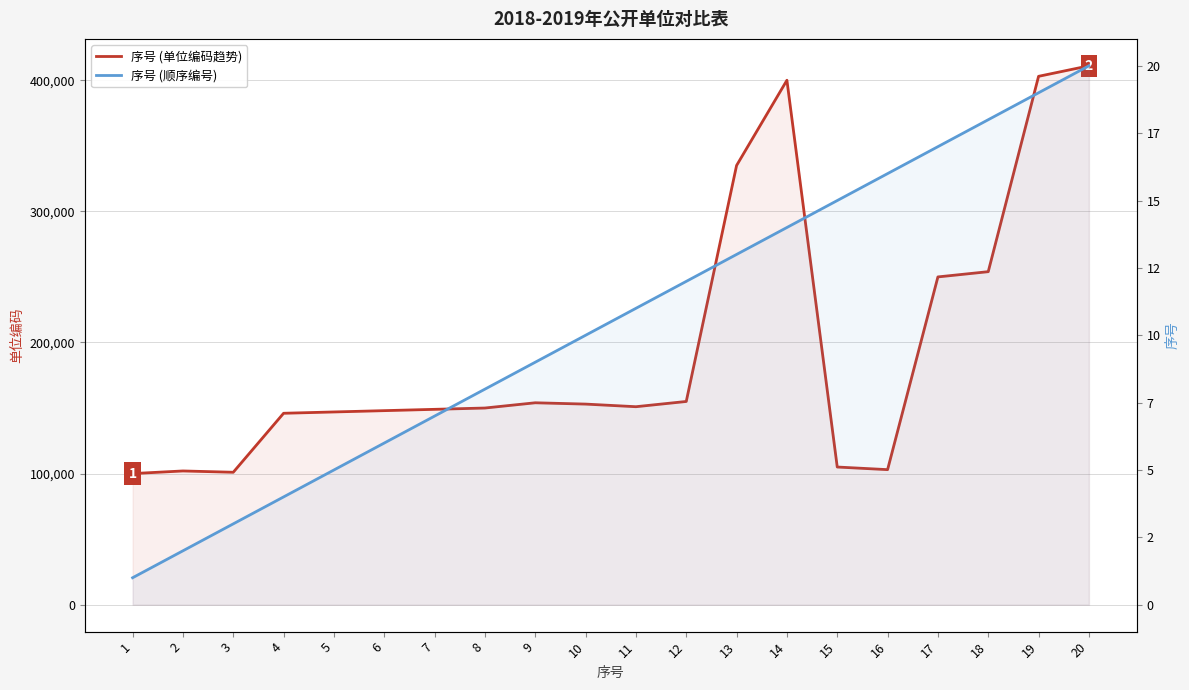

Does the chart display data point markers on the line(s)?

No